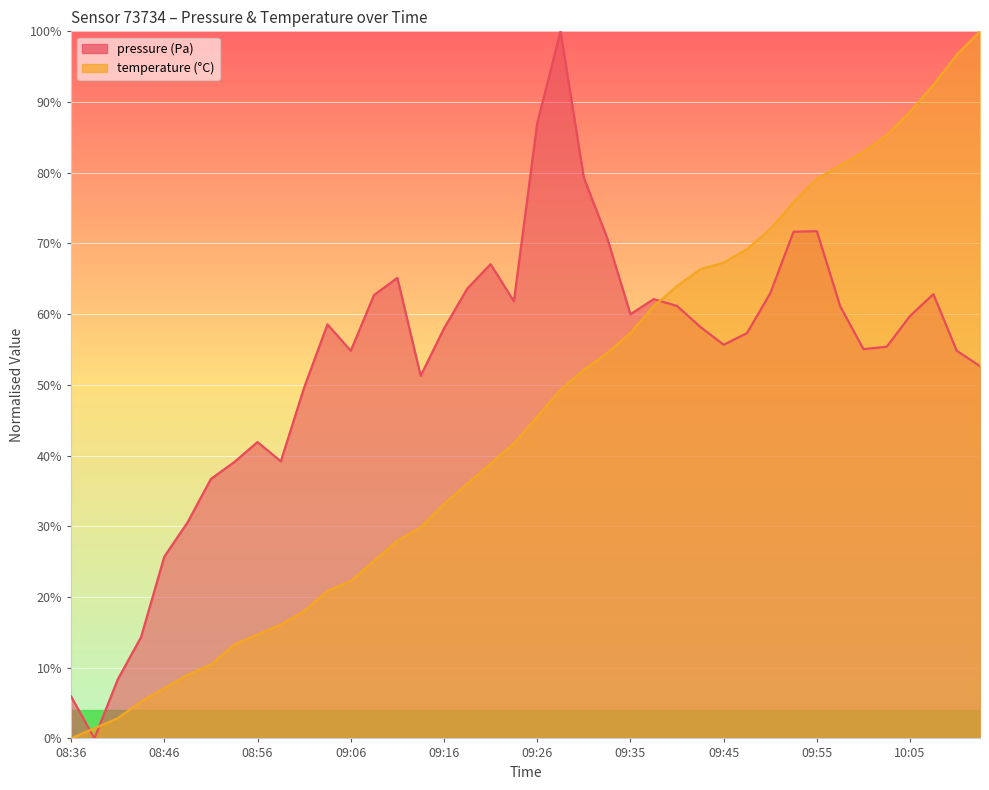

What position from the right is 10:03?

5